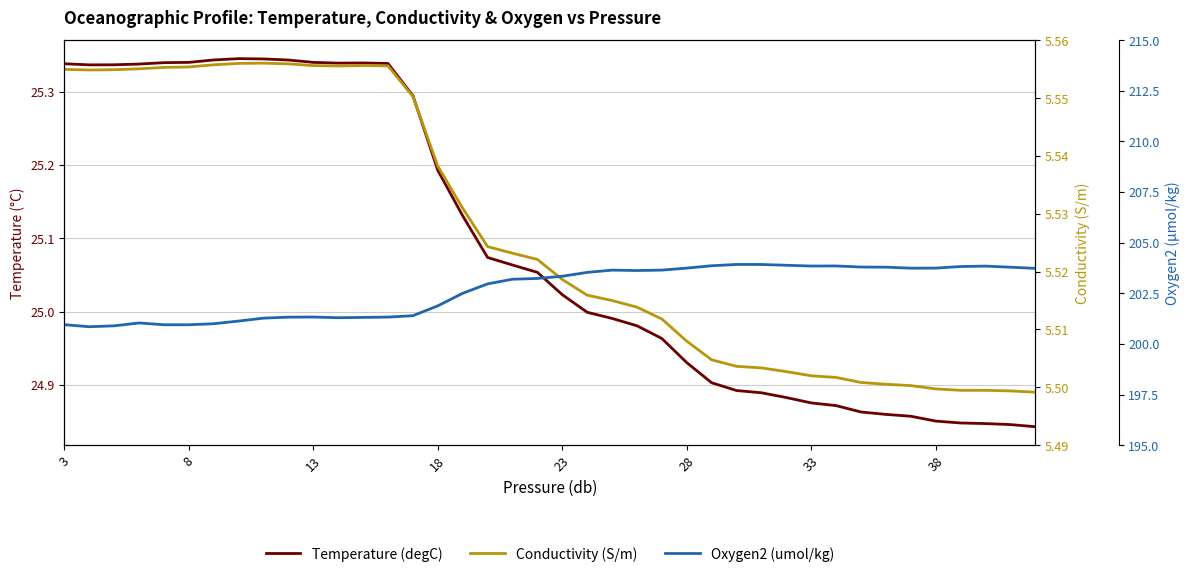

Which series has the widest spread of values?

Oxygen2 (umol/kg)